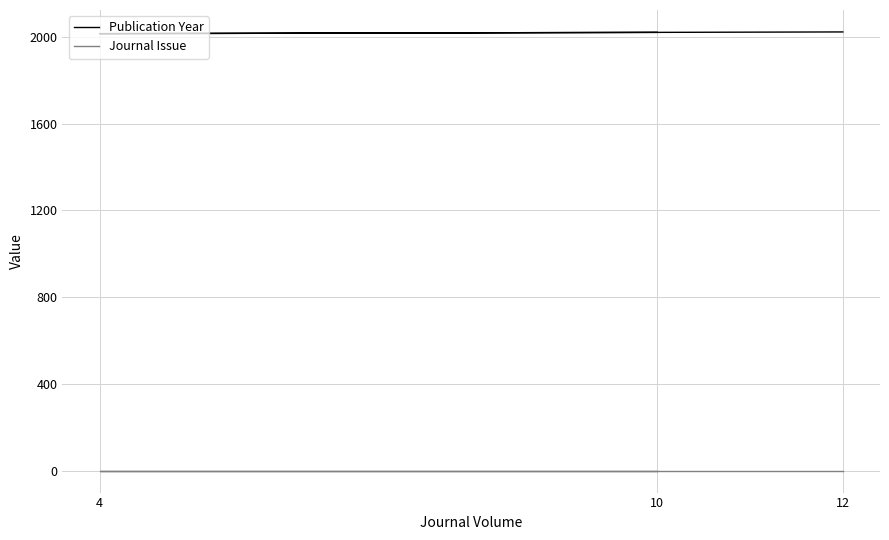

What is the difference between the highest and lowest values at 10?

2019